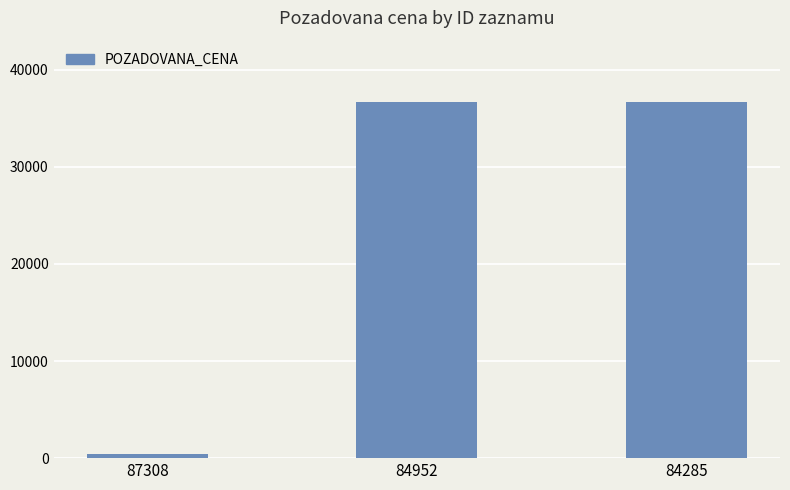

What is the greatest value displayed?

36730